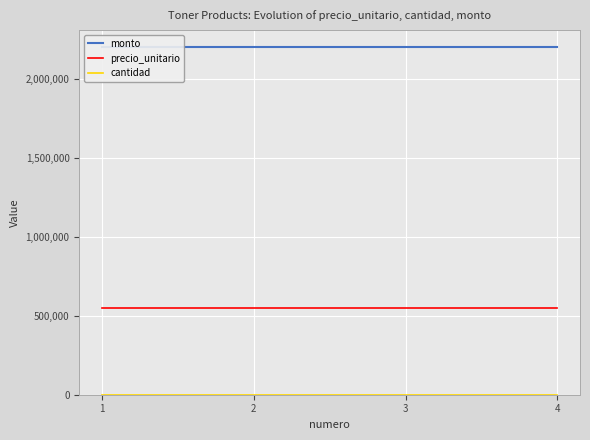

Between 1 and 3, which series saw the biggest shift?

monto